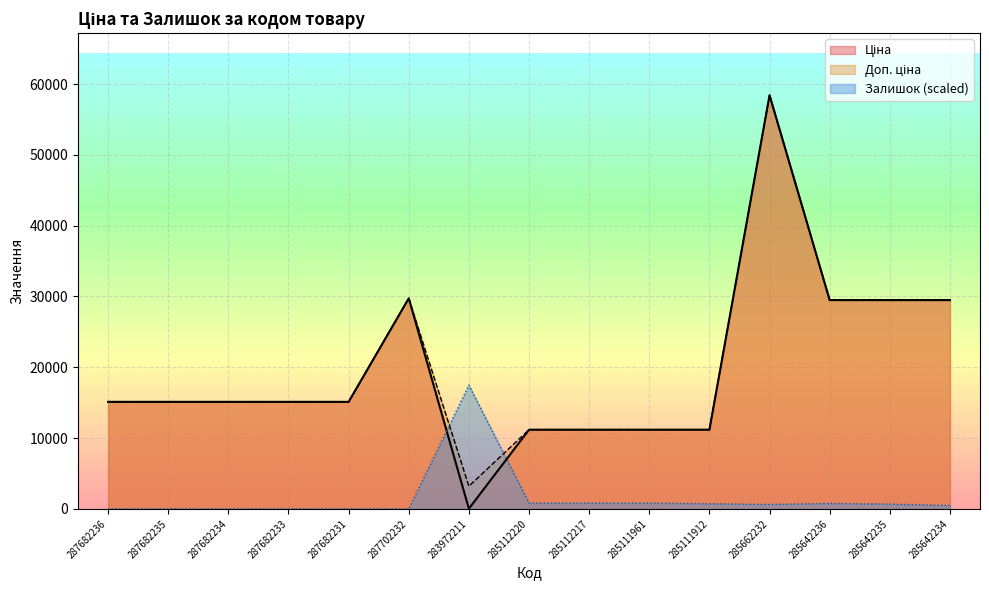

Rank the series at 285112217 from highest to lowest value.

Ціна, Доп. ціна, Залишок